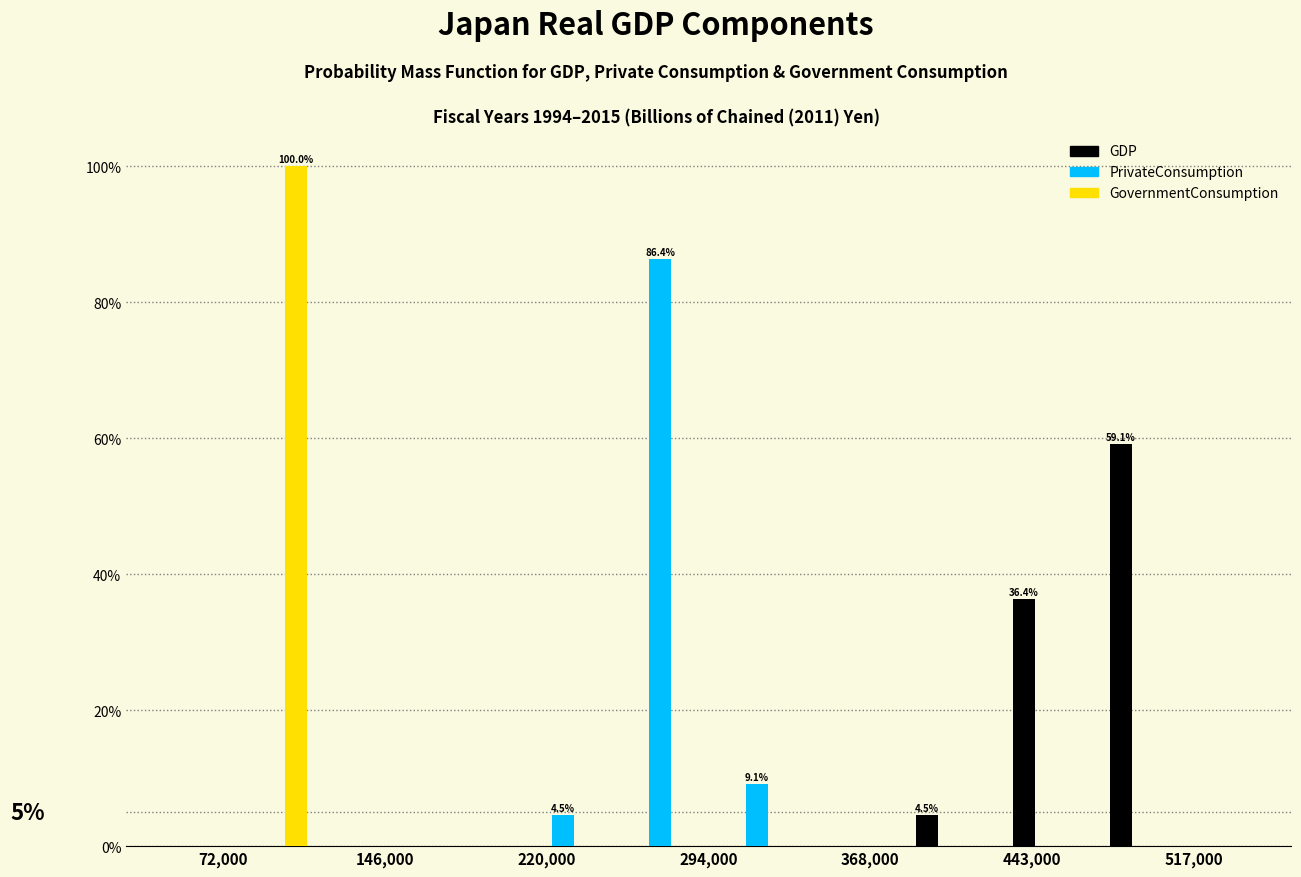

In the GovernmentConsumption series, which range on the x-axis has the tallest bar?

70000 to 120000